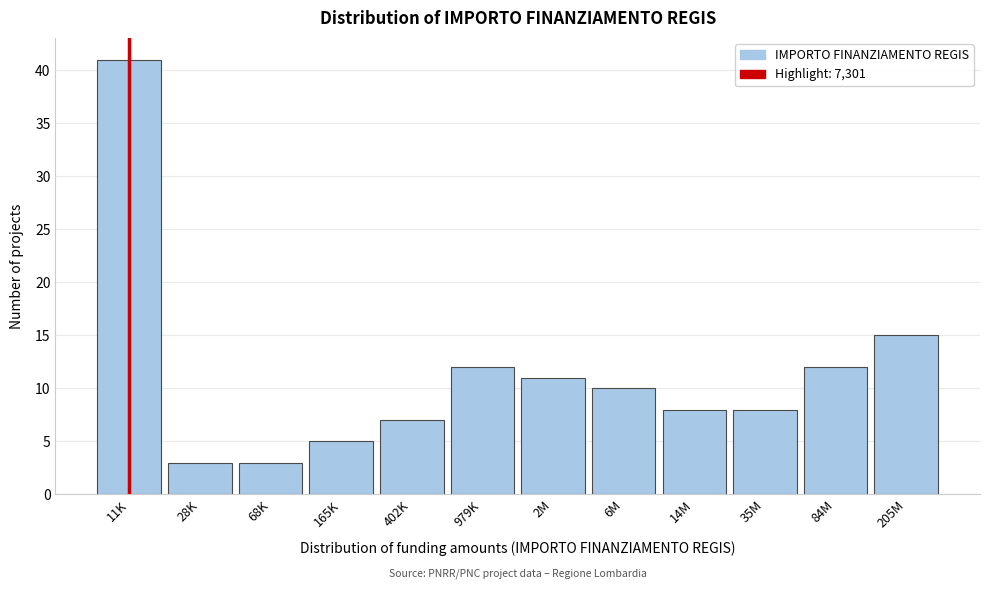

Reading left to right, extract all data points from this chart.

11K=41	28K=3	68K=3	165K=5	402K=7	979K=12	2M=11	6M=10	14M=8	35M=8	84M=12	205M=15